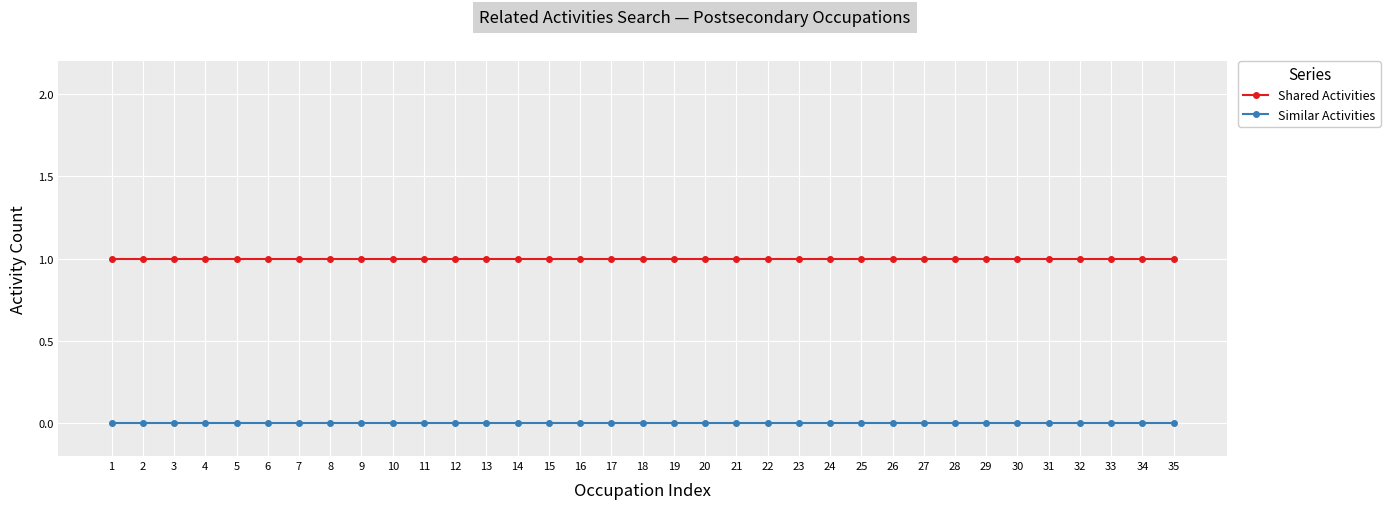

What is the average value of the Shared Activities series?

1